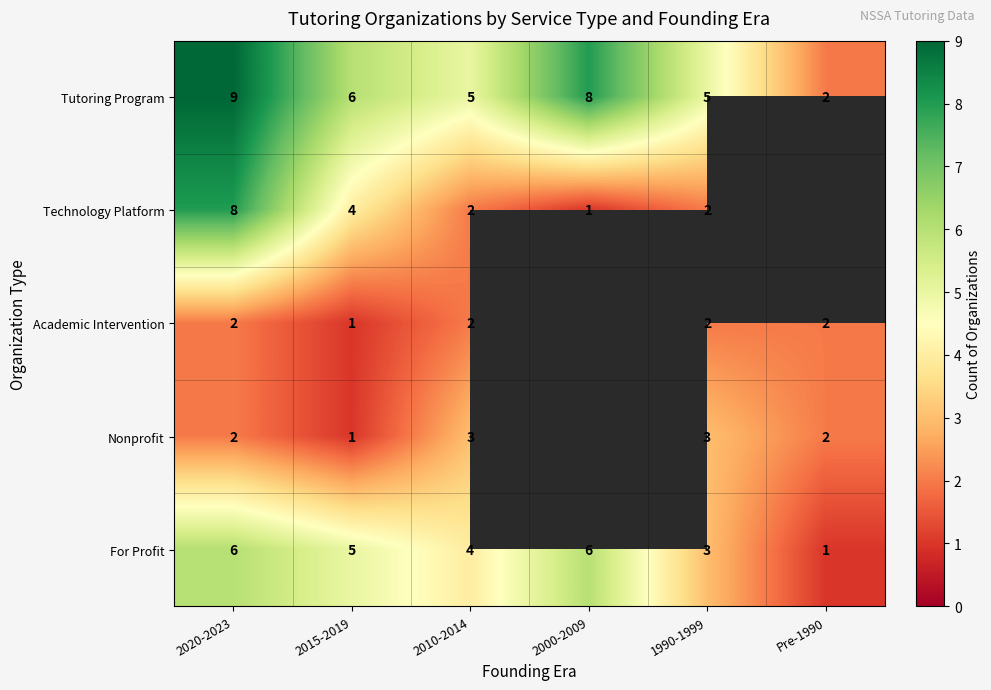

What is the sum of the For Profit values at 1990-1999 and 2015-2019?

8